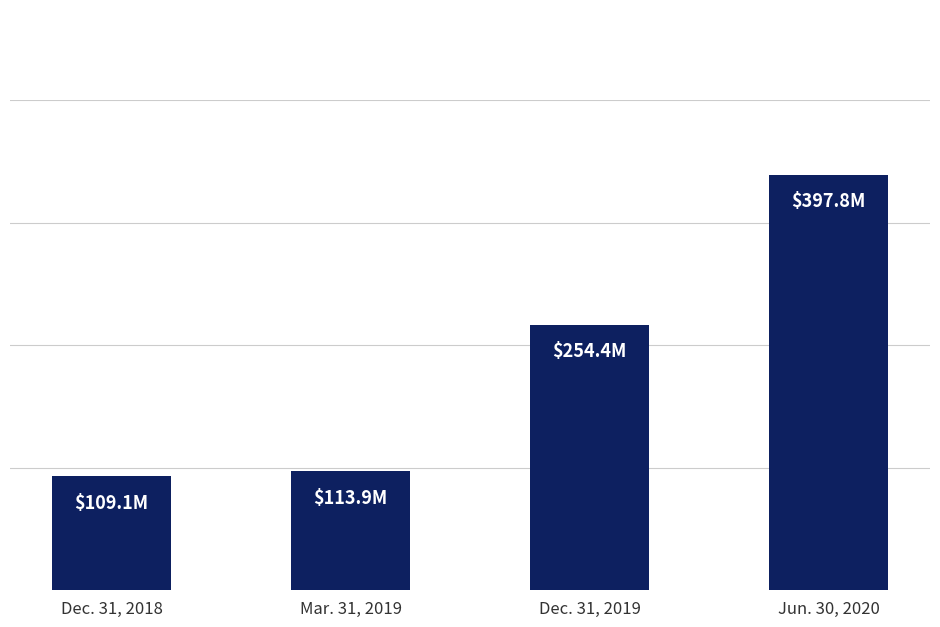

Rank the categories by value from highest to lowest.

Jun. 30, 2020, Dec. 31, 2019, Mar. 31, 2019, Dec. 31, 2018